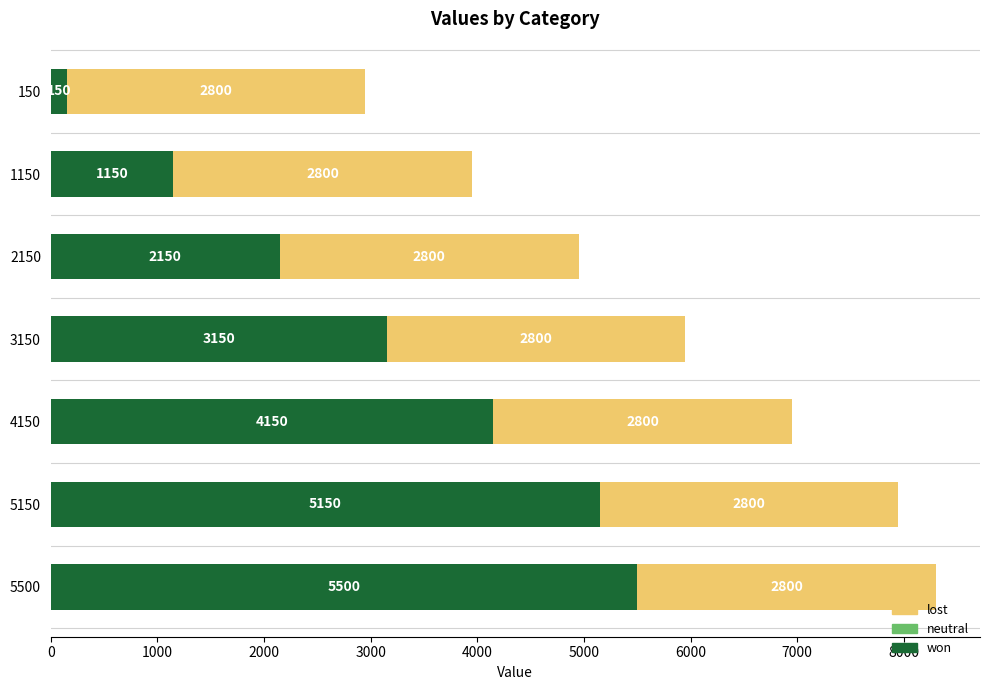

What is the total value across all series at 5500?

8300